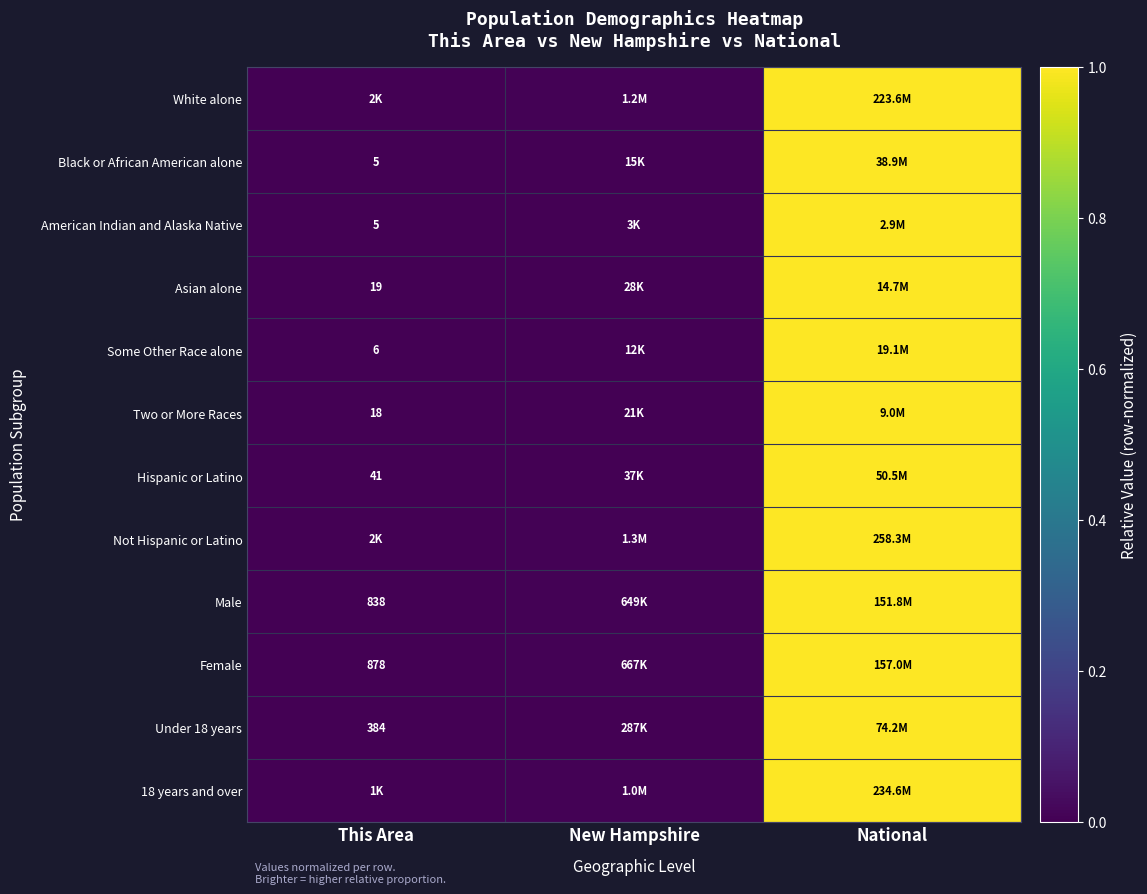

Which label corresponds to the smallest value in the chart?

This Area